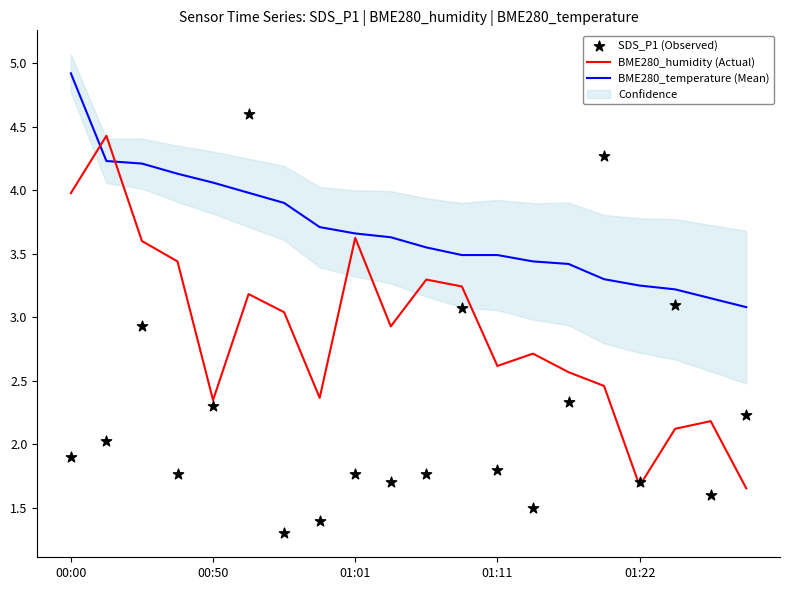

At how many categories does at least one series exceed 1?

20